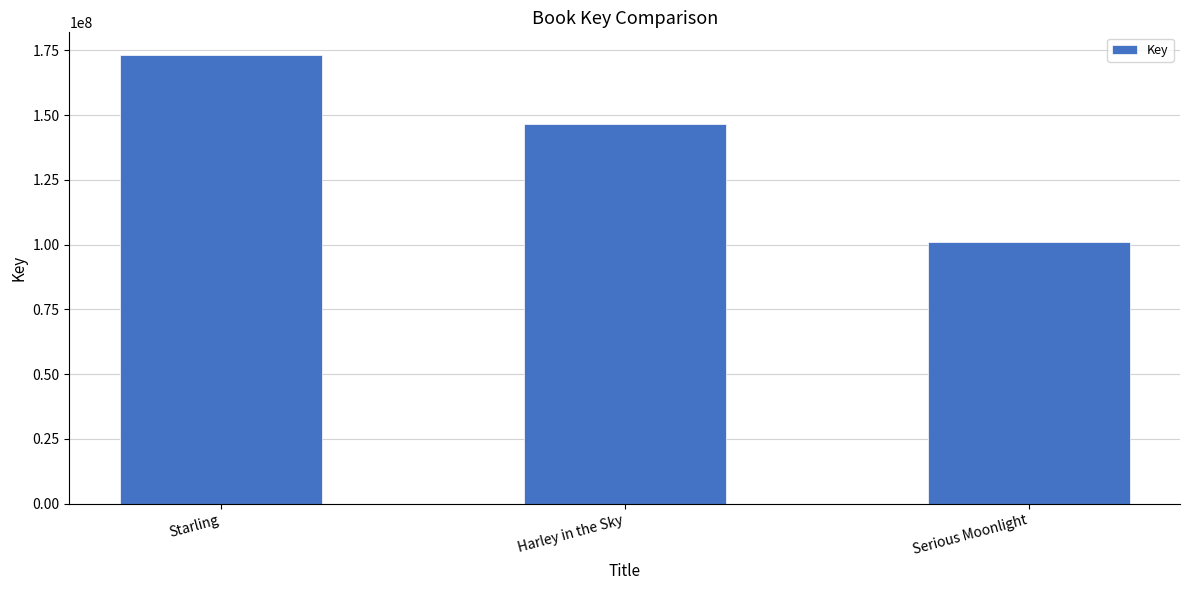

Between Serious Moonlight and Starling, which is larger?

Starling